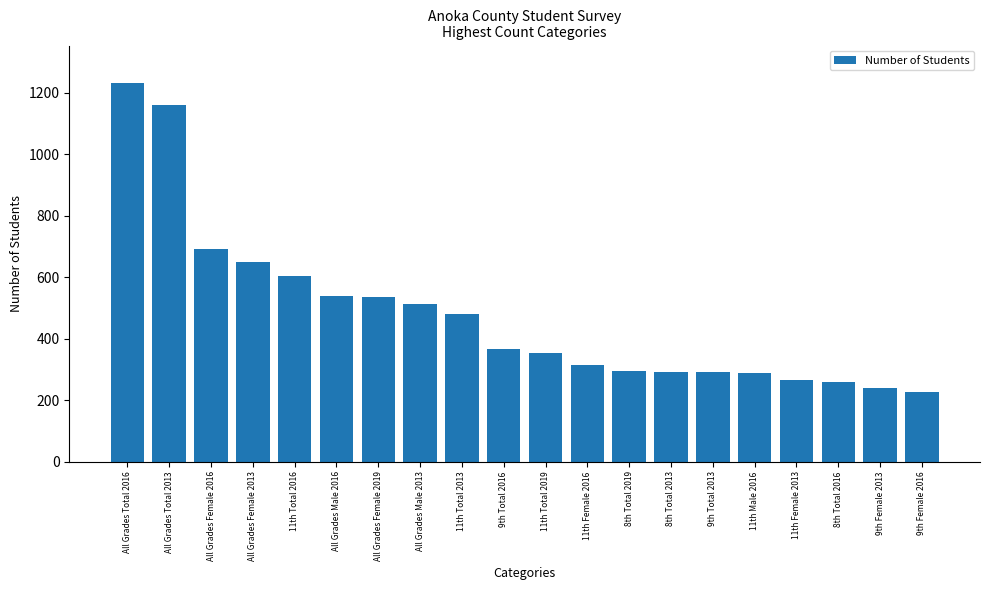

How many data points are less than 368?

10